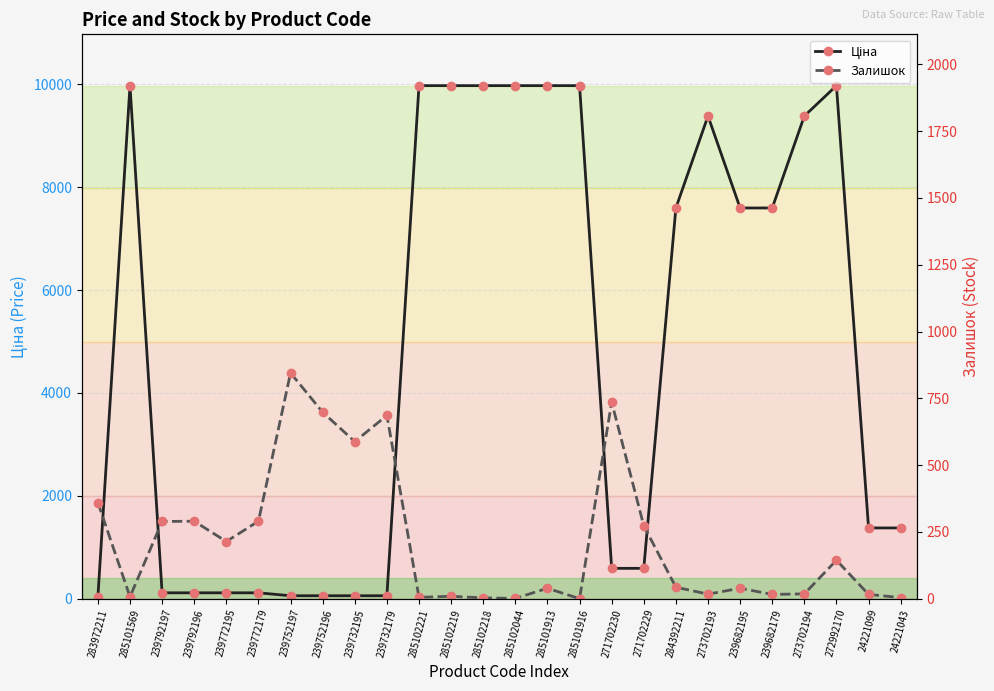

What is the total value across all series at 284392211?

7639.5